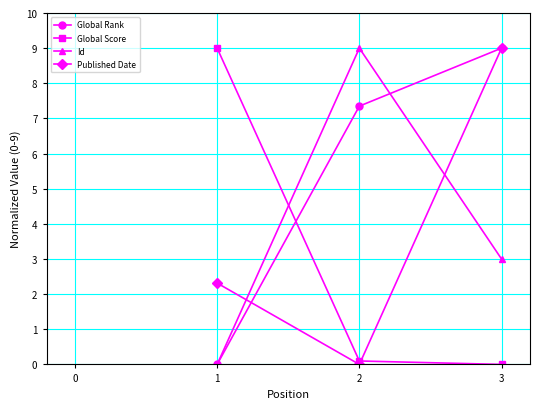

How many series are shown in this chart?

4